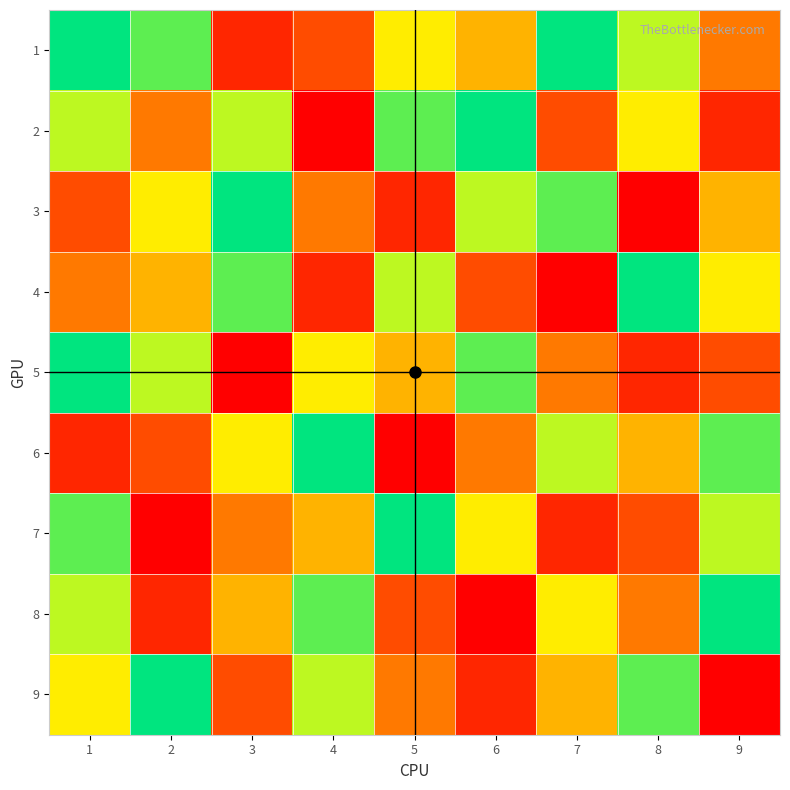

At which category does the chart reach its minimum across all series?

4